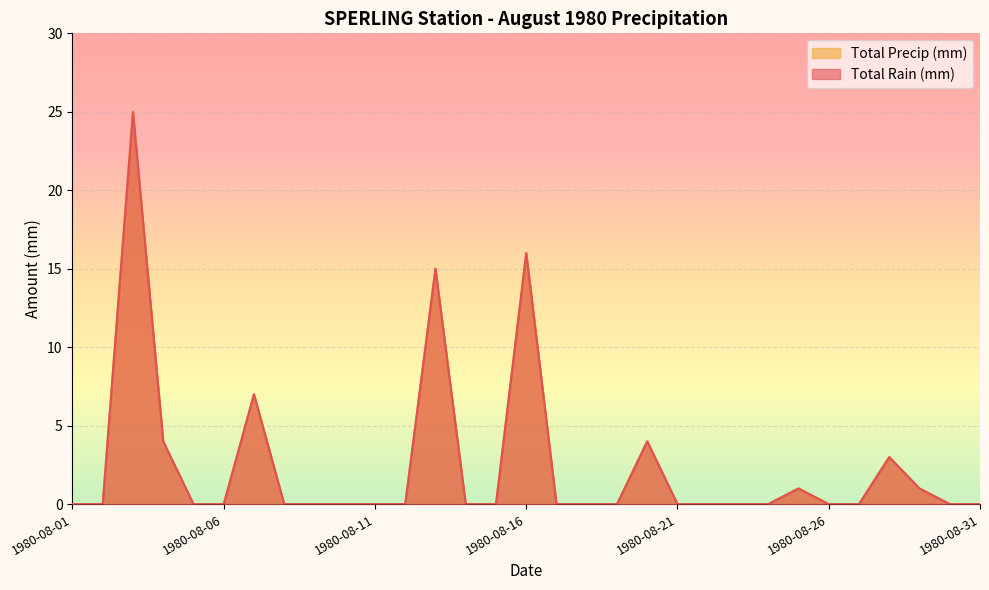

Is it true that Total Precip (mm) equals -16 at 1980-08-05?

False